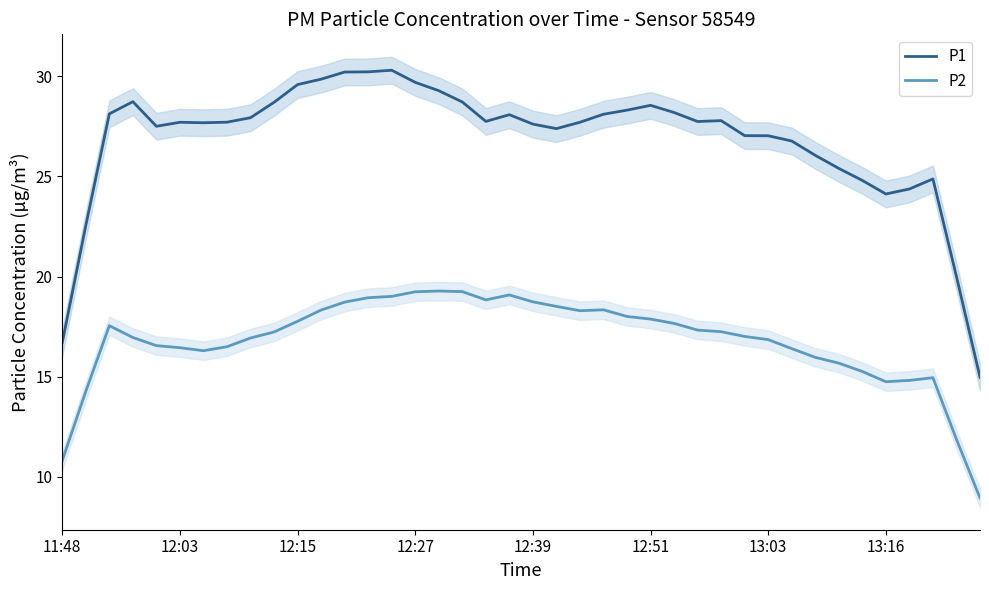

True or false: P1 and P2 intersect in this chart.

False